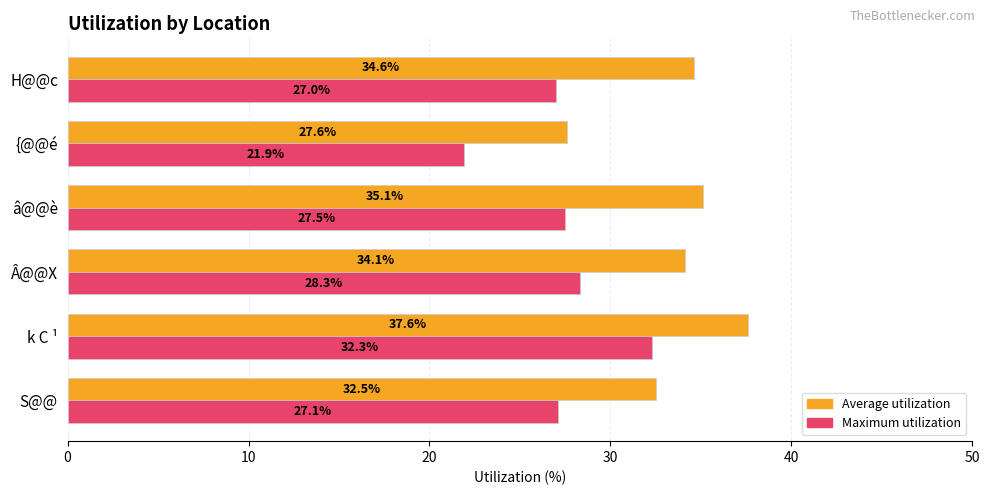

Which series has the widest spread of values?

Maximum utilization